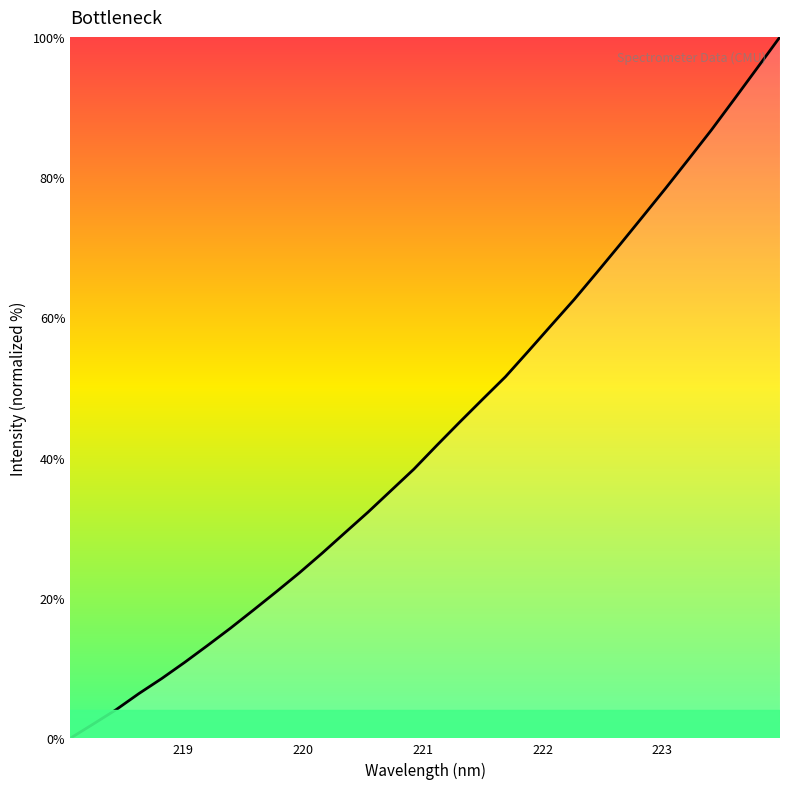

What is the difference between the maximum and minimum values?

100.0